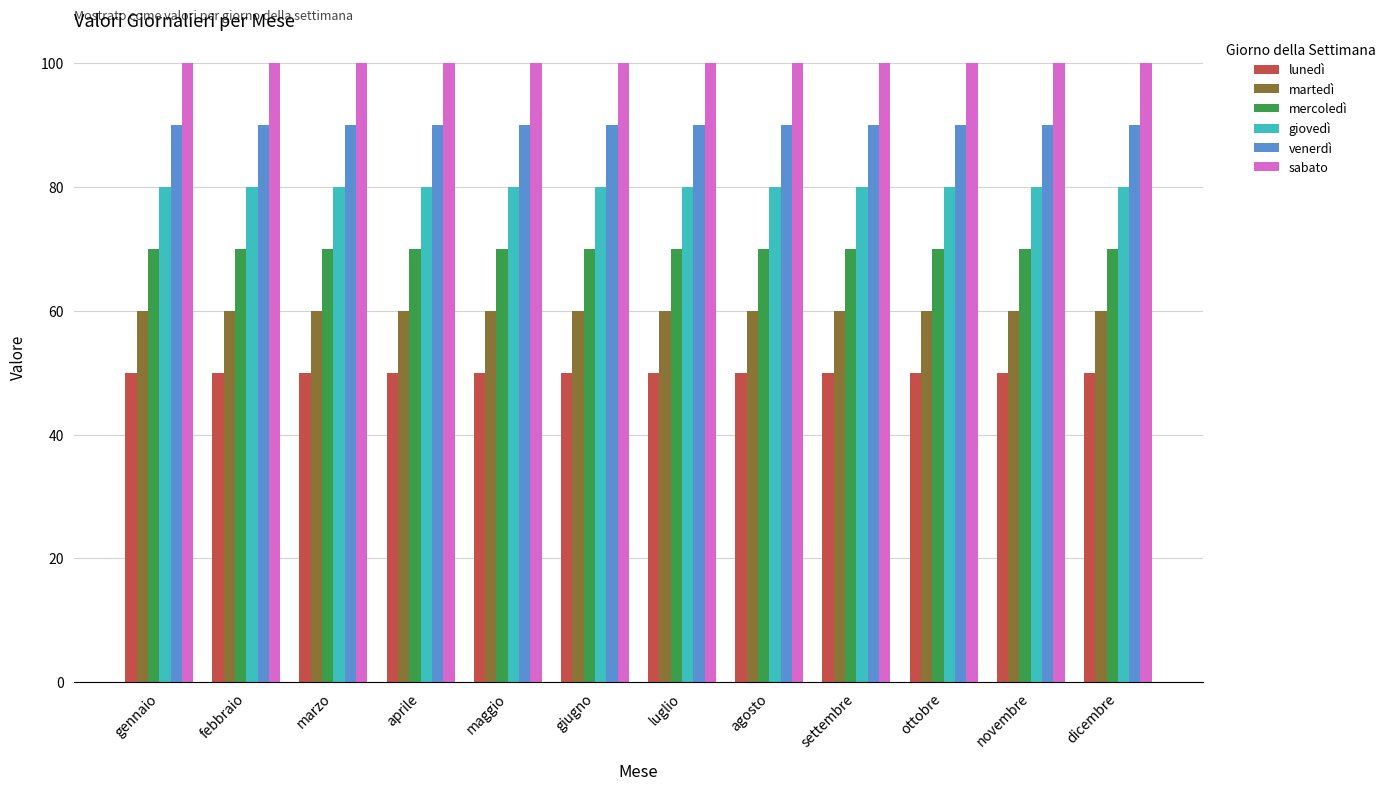

List the series in order of their peak value, lowest first.

lunedì, martedì, mercoledì, giovedì, venerdì, sabato